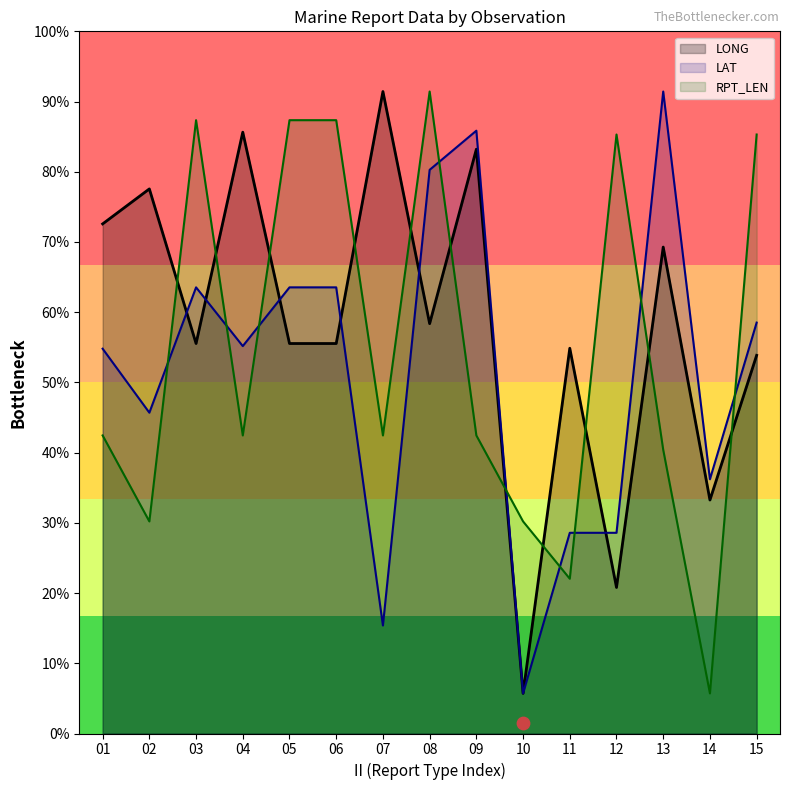

At how many categories does at least one series exceed 134?

11